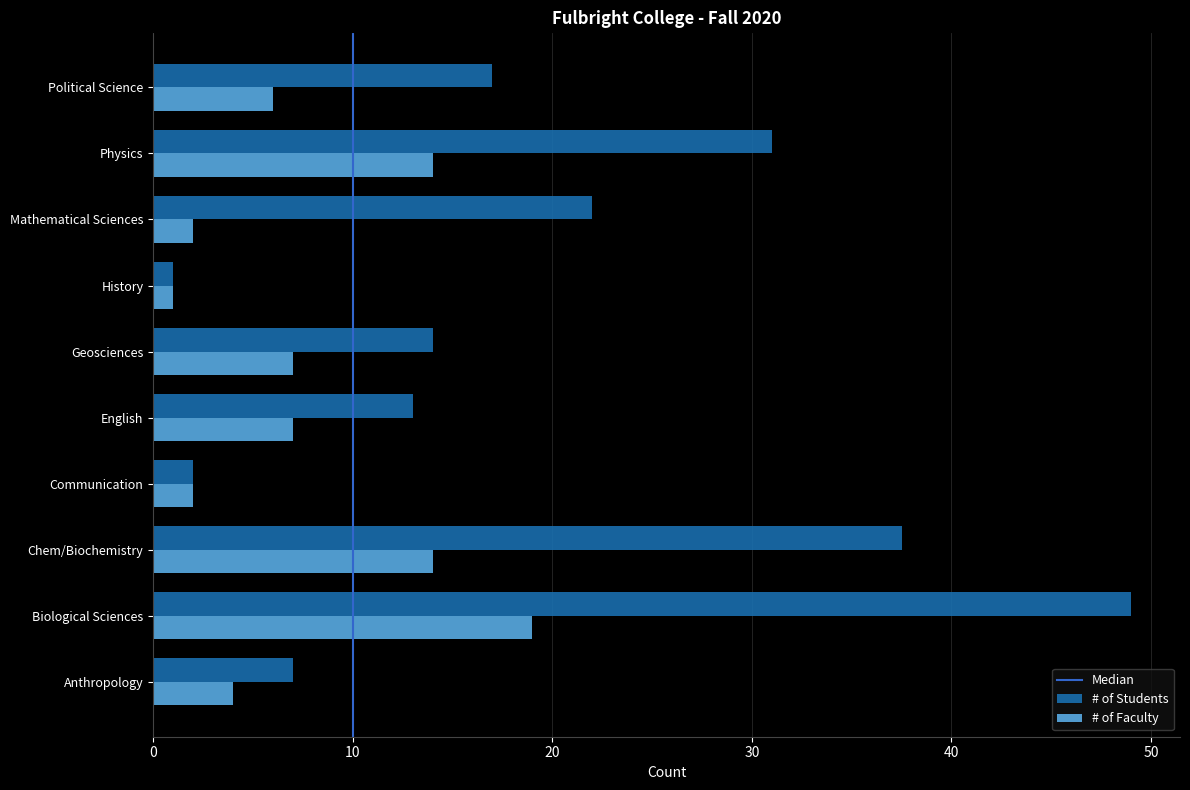

What is the sum of the # of Students values at Geosciences and Chem/Biochemistry?

51.5